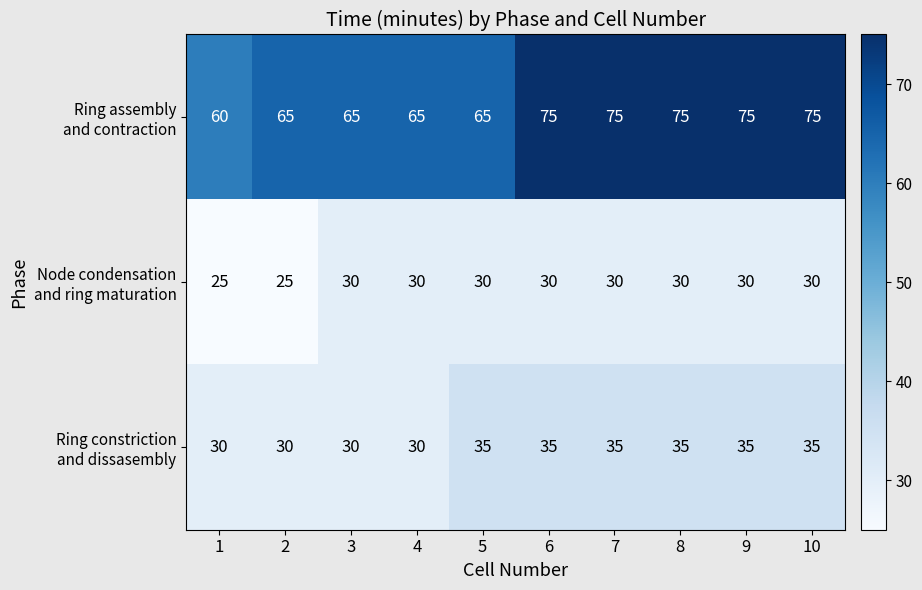

At how many categories does at least one series exceed 30?

10